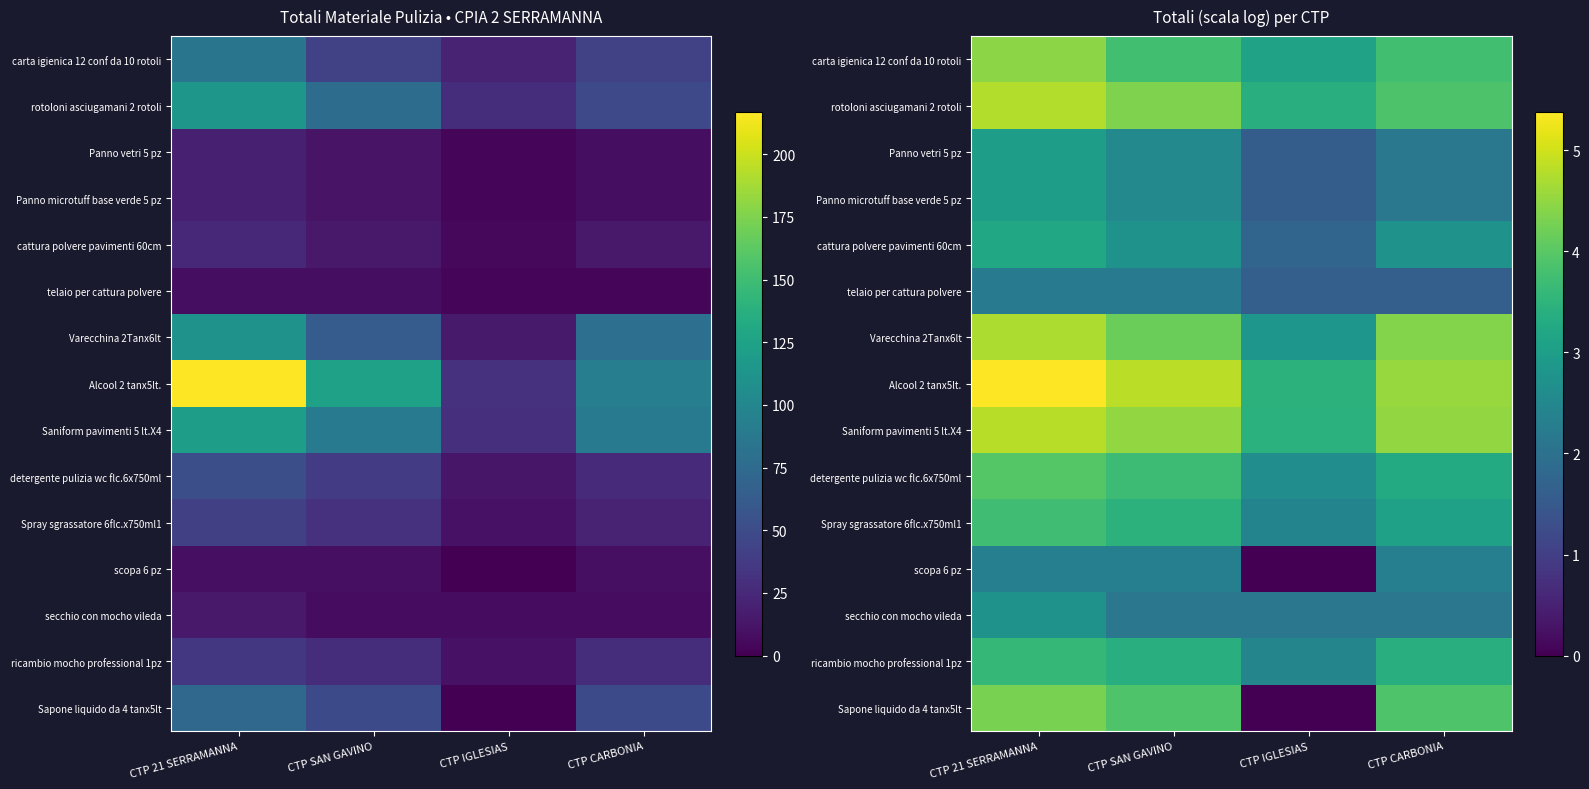

What is the difference between the highest and lowest values at CTP 21 SERRAMANNA?

3.2